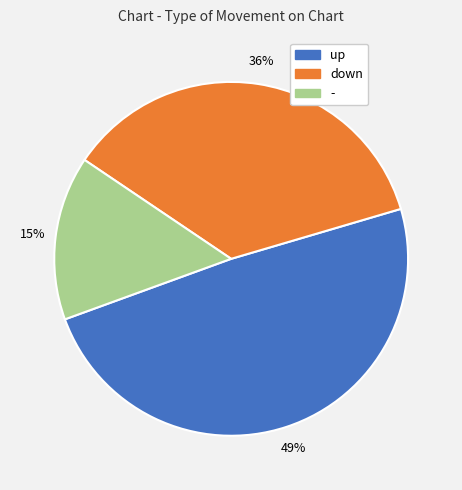

Do down and - together represent more than half of the pie?

Yes